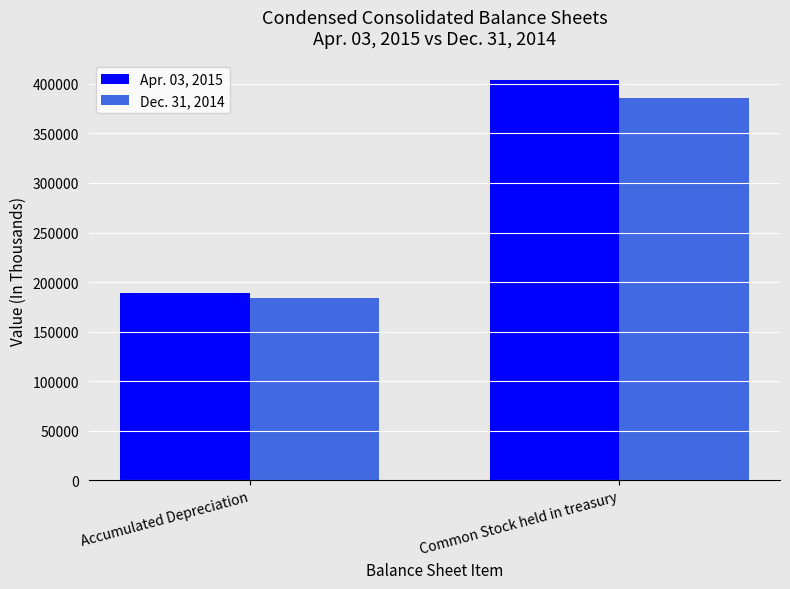

List the labels in order of Apr. 03, 2015 value, largest first.

Common Stock held in treasury, Accumulated Depreciation